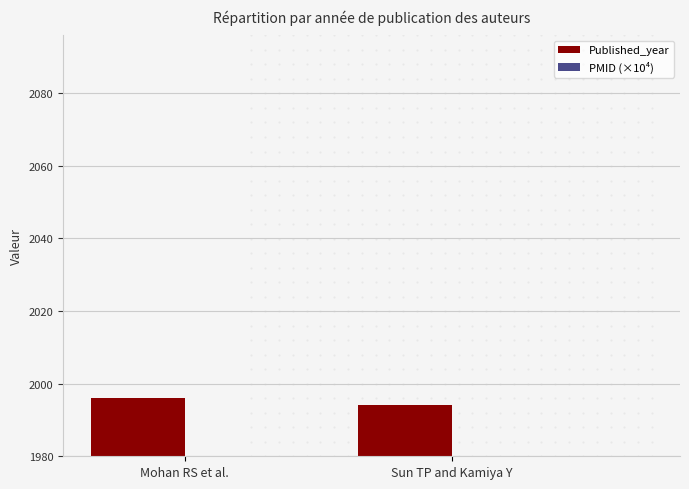

How many values in the PMID (×10⁴) series are below 865?

1